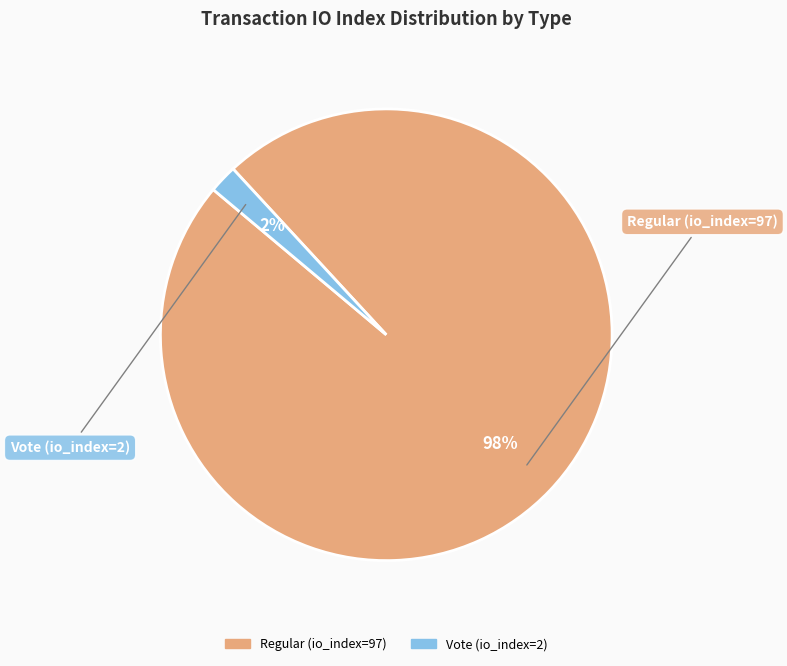

Count the number of slices in the pie.

2